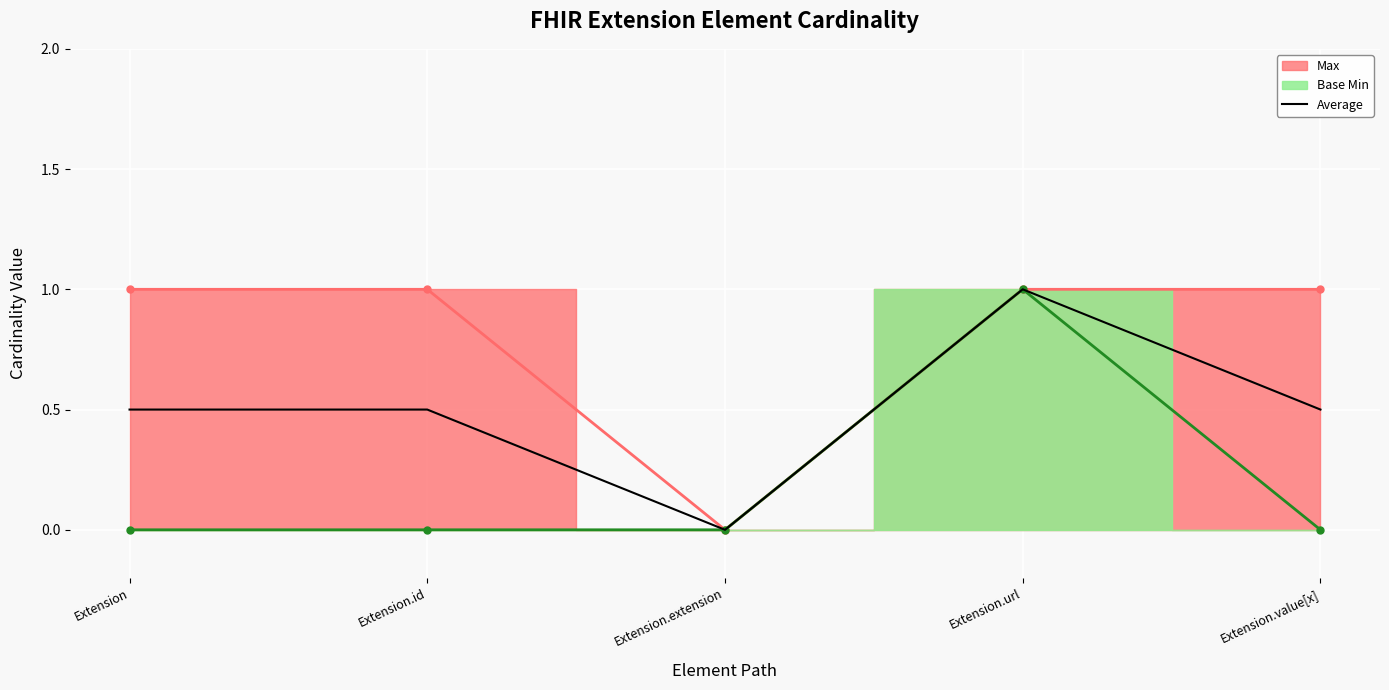

Which label corresponds to the largest value in the chart?

Extension.url